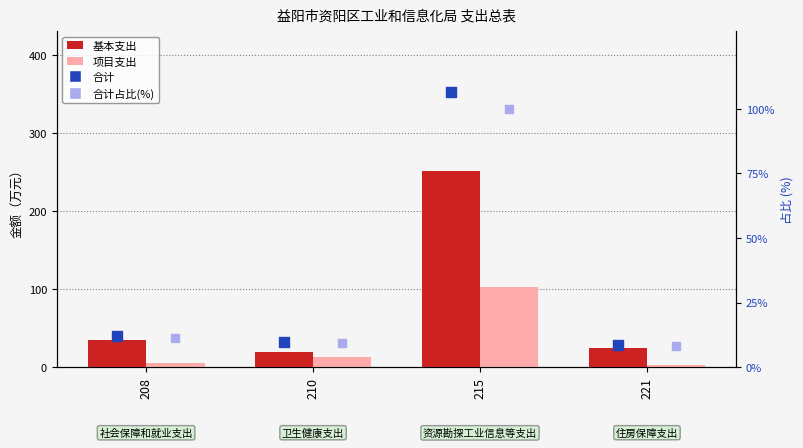

Which series has the largest total across all categories?

合计